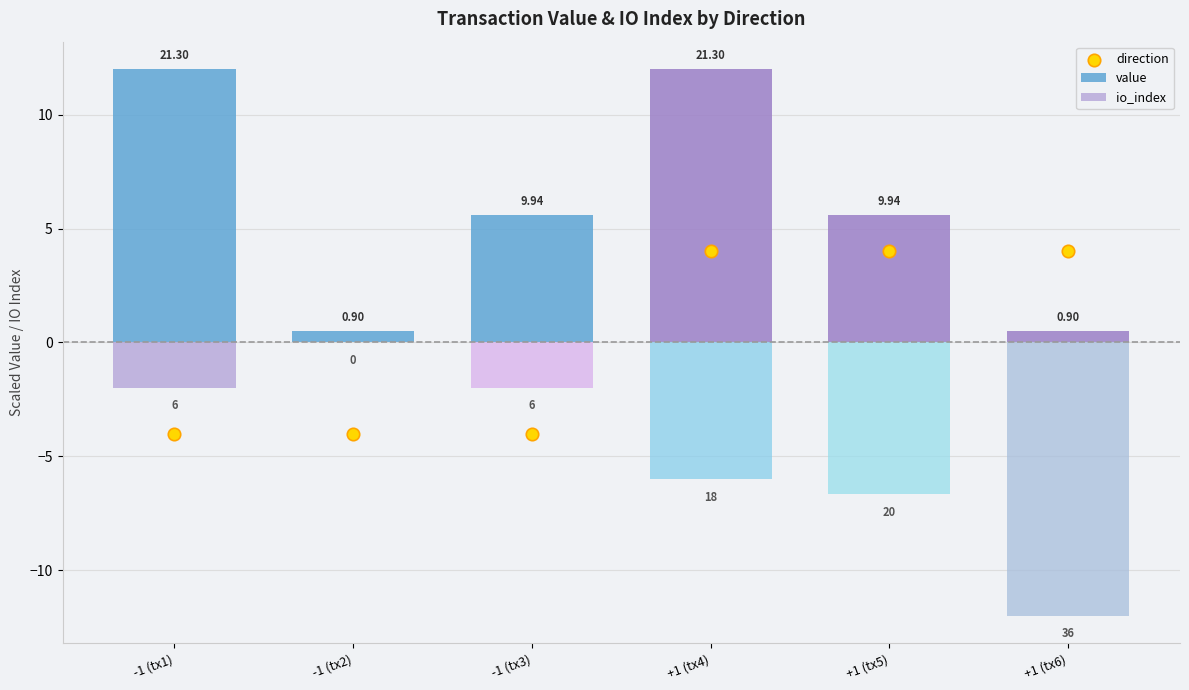

What is the total value across all series at -1 (tx1)?

10.0